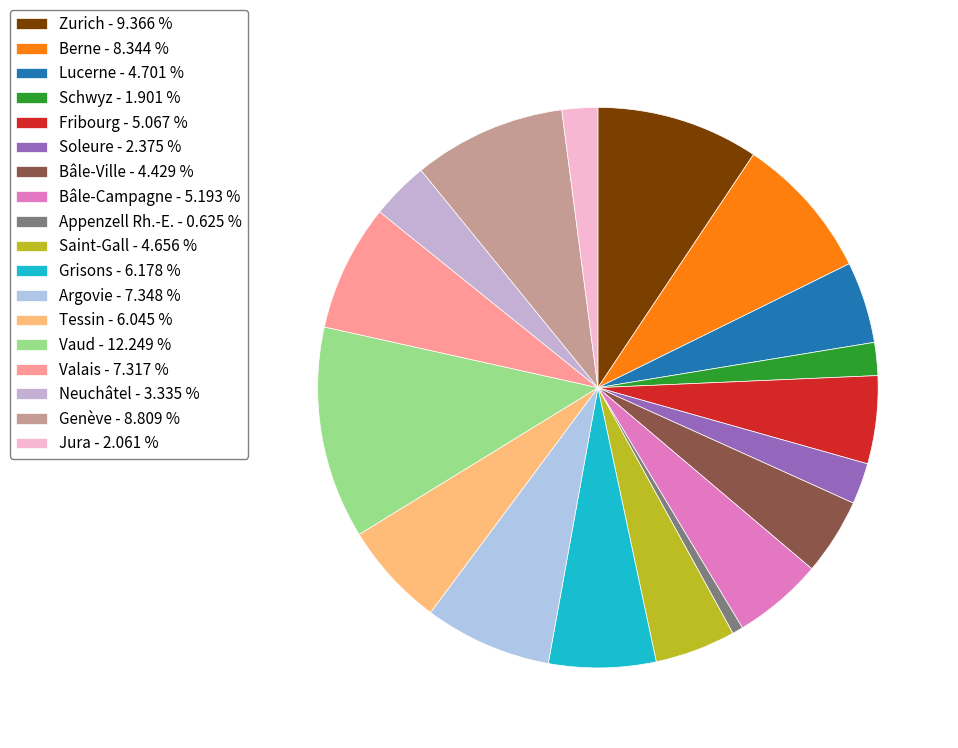

Between Zurich and Berne, which is larger?

Zurich